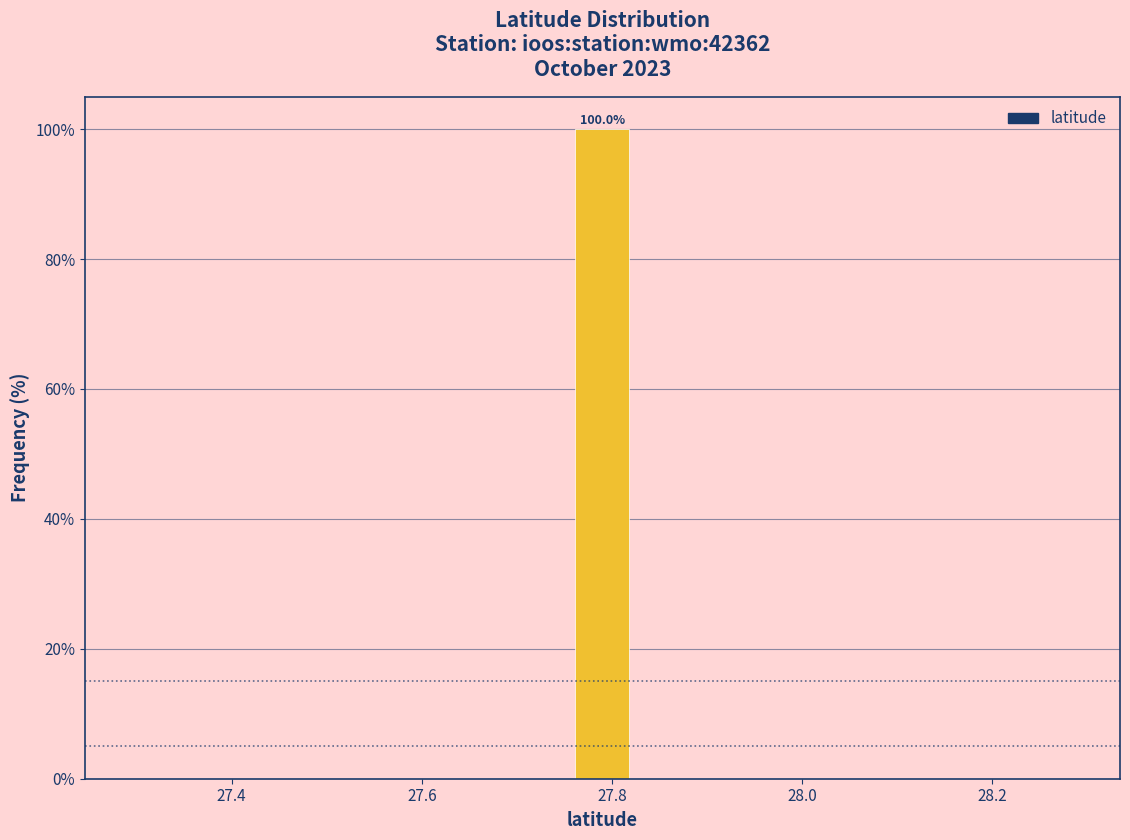

Around what value on the x-axis is the tallest bar? Give the approximate position of its centre, as read against the axis.

27.80